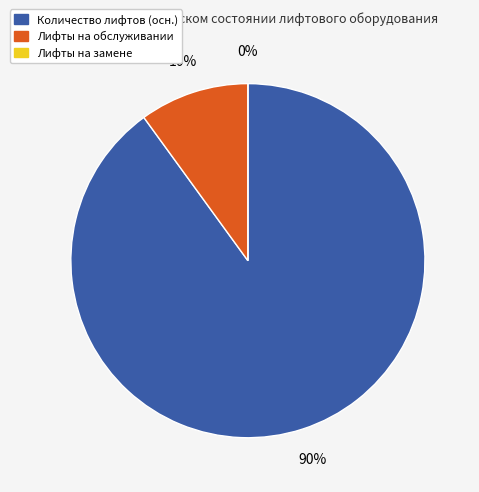

Is it true that Лифт 9 is 32% of the pie?

False